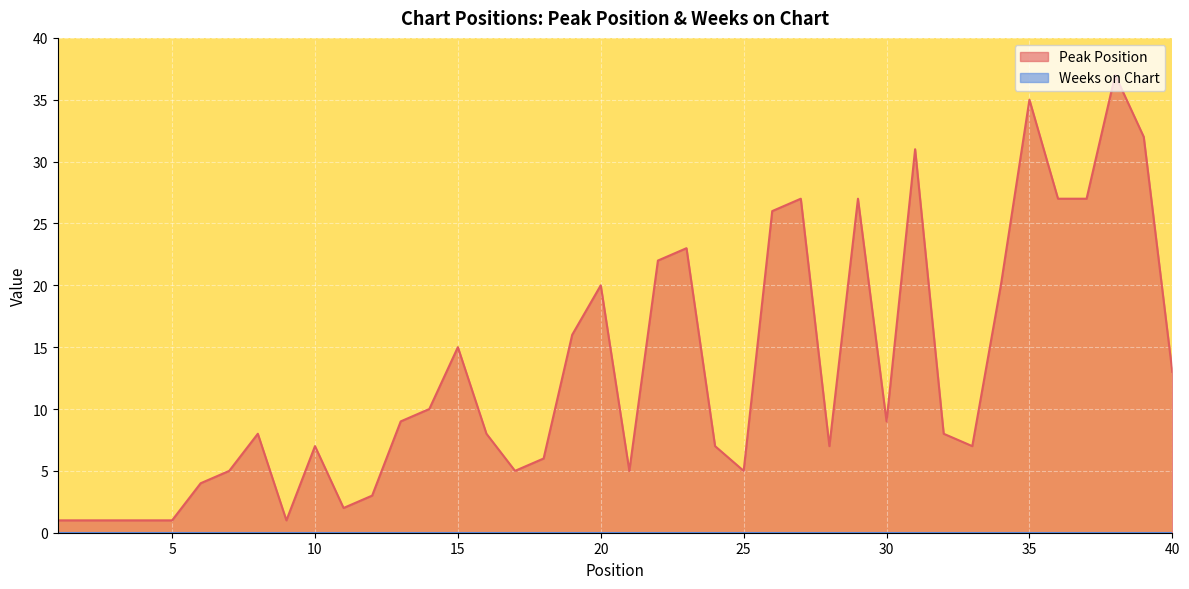

What is the maximum value shown in the chart?

37